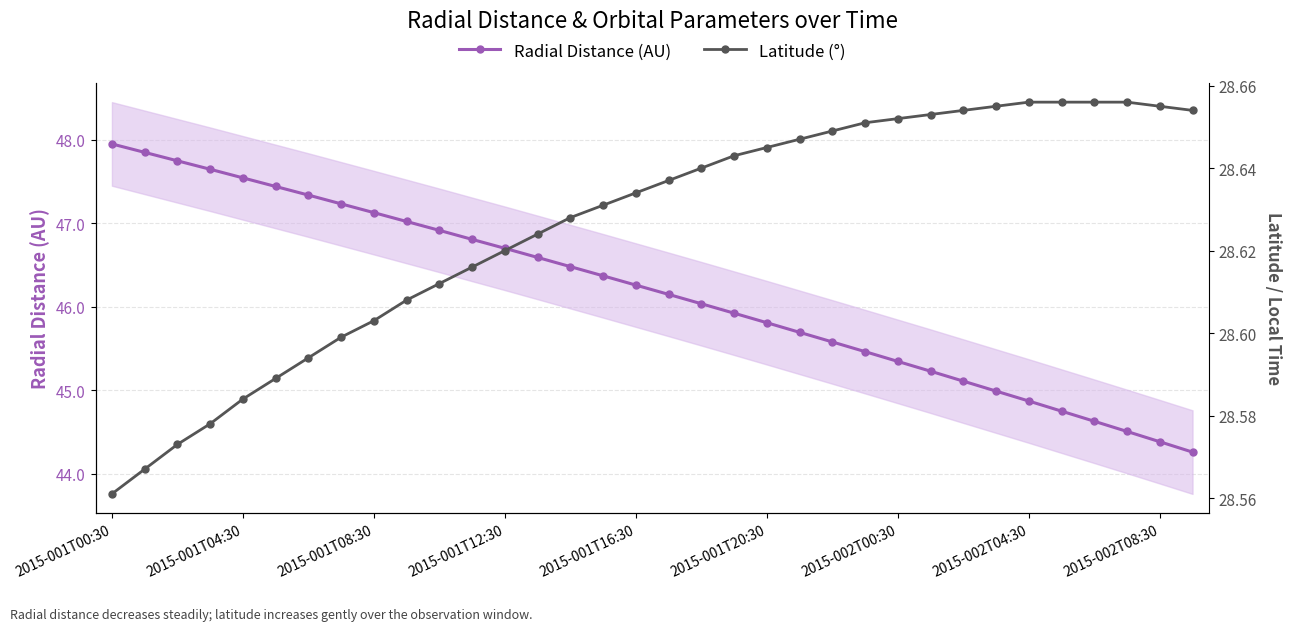

At how many categories does at least one series exceed 36?

34